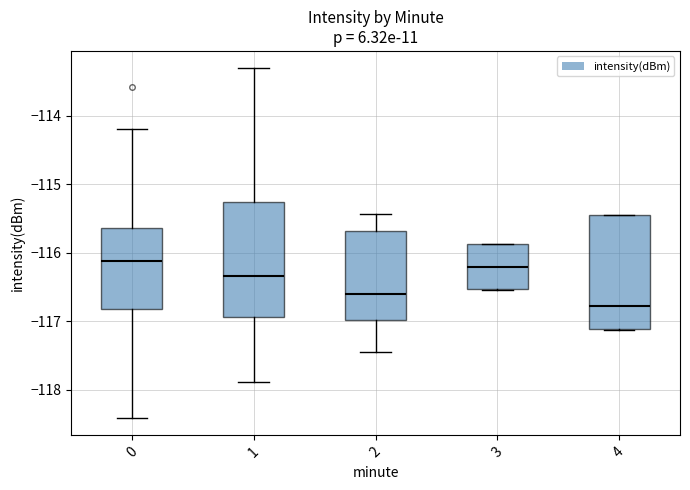

Reading left to right, transcribe this box plot: for each box, give where its median line is, the range the box spans, and where its two whiskers end, as read against the y-axis. The values are not printed on the chart, so give them approximately, as read against the axis.

0: median -116.1, box -116.8 to -115.6, whiskers -118.4 to -114.2
1: median -116.3, box -116.9 to -115.3, whiskers -117.9 to -113.3
2: median -116.6, box -117.0 to -115.7, whiskers -117.5 to -115.4
3: median -116.2, box -116.5 to -115.9, whiskers -116.5 to -115.9
4: median -116.8, box -117.1 to -115.5, whiskers -117.1 to -115.4